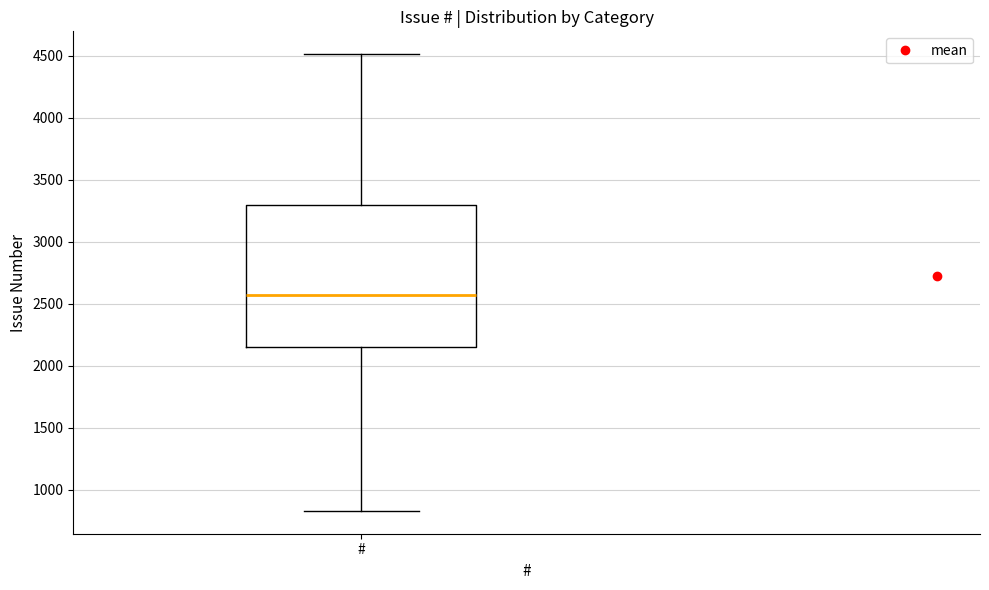

Where is the upper edge of the box for # on the y-axis? The values are not printed on the chart, so give them approximately, as read against the axis.

3300